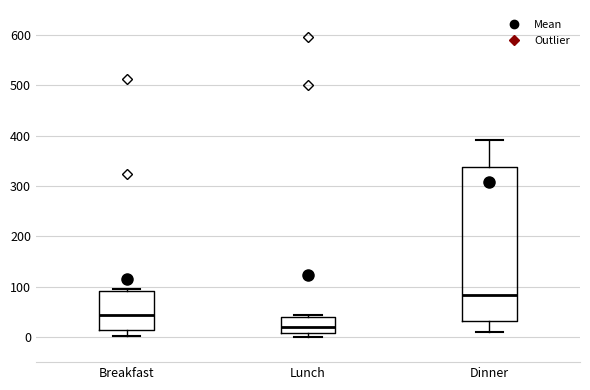

Which box is the tallest, from its lower edge to its upper edge?

Dinner